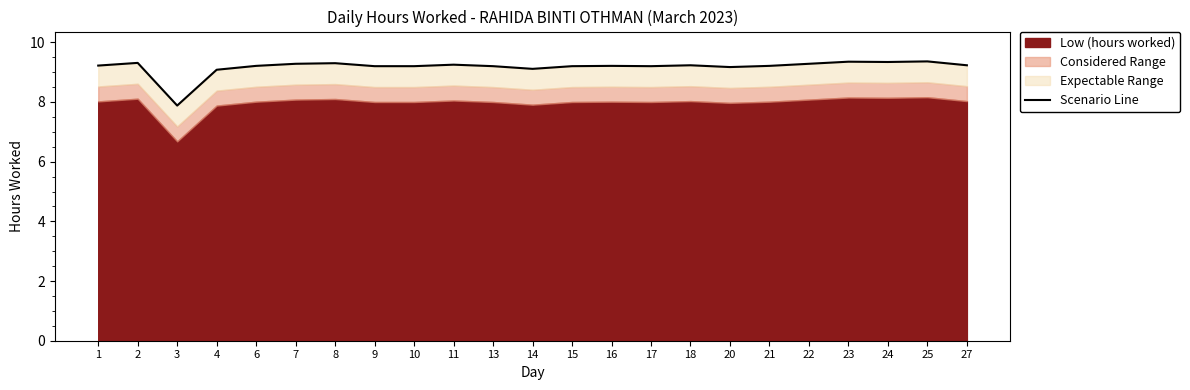

How many points are higher than both their immediate neighbors (excluding endpoints)?

7